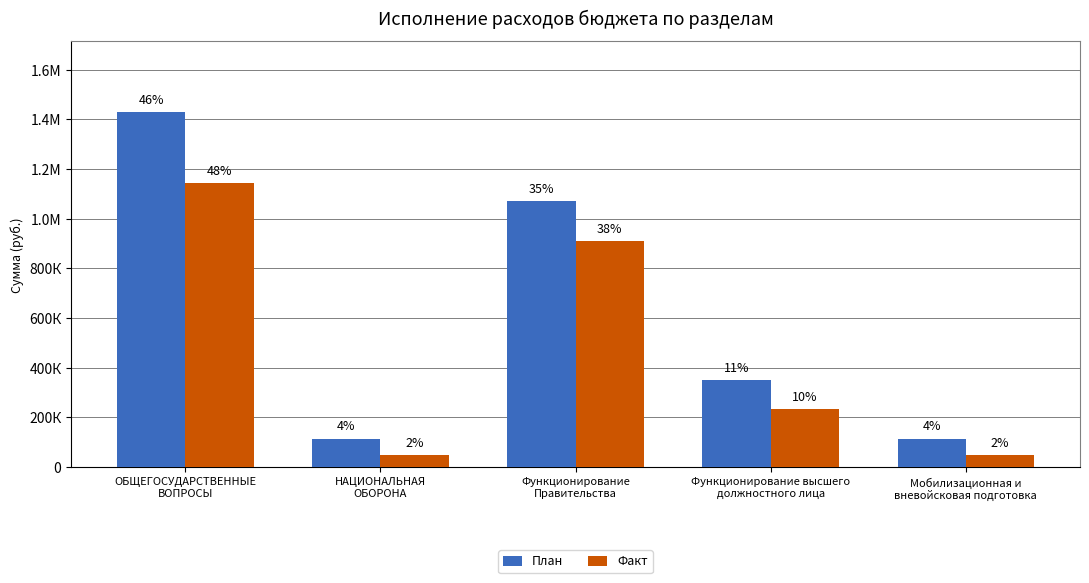

Does the chart contain stacked bars?

No